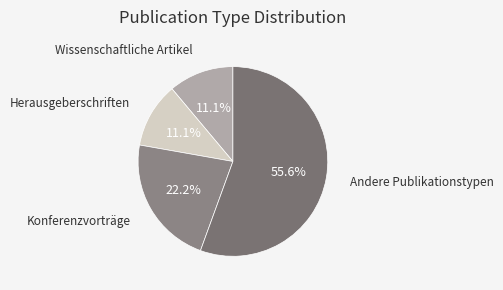

Is Andere Publikationstypen the majority of the pie?

Yes